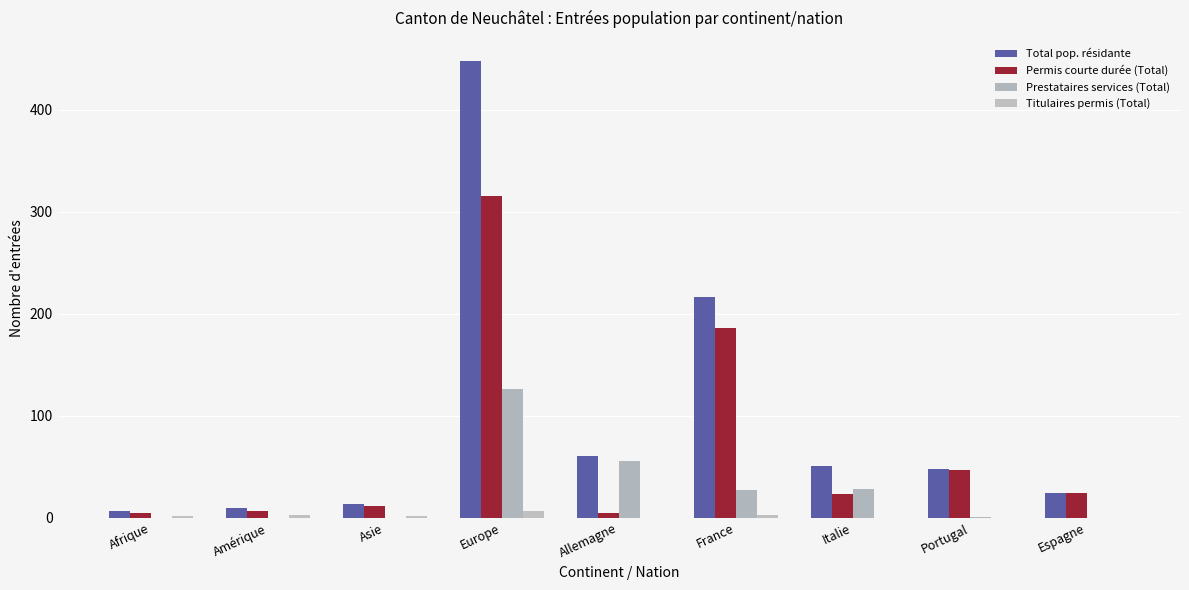

At which category is the sum across all series the highest?

Europe